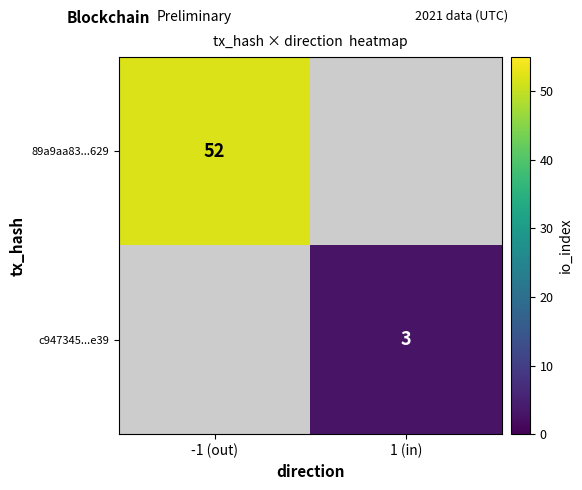

At how many categories does at least one series exceed 31?

1